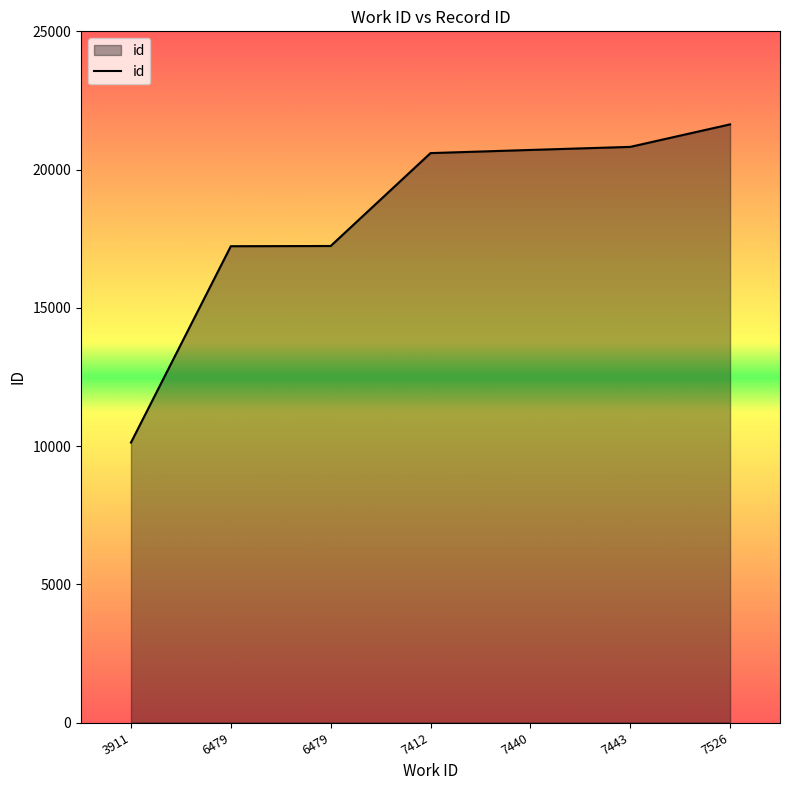

Approximately how many times larger is the value at 6479 compared to 7412?

0.8